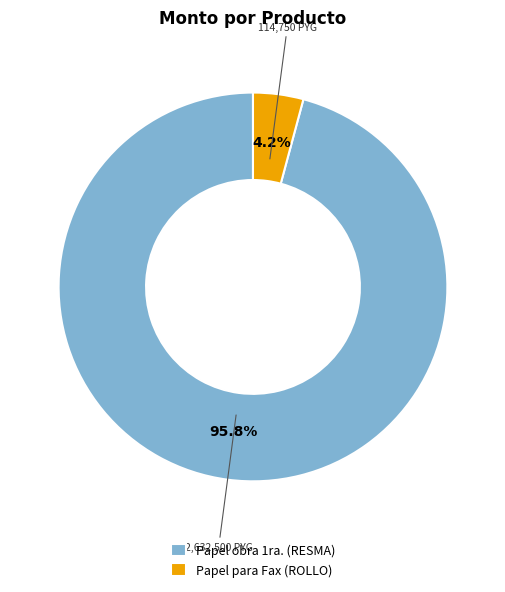

Which slice is the largest?

Papel obra 1ra. (RESMA)